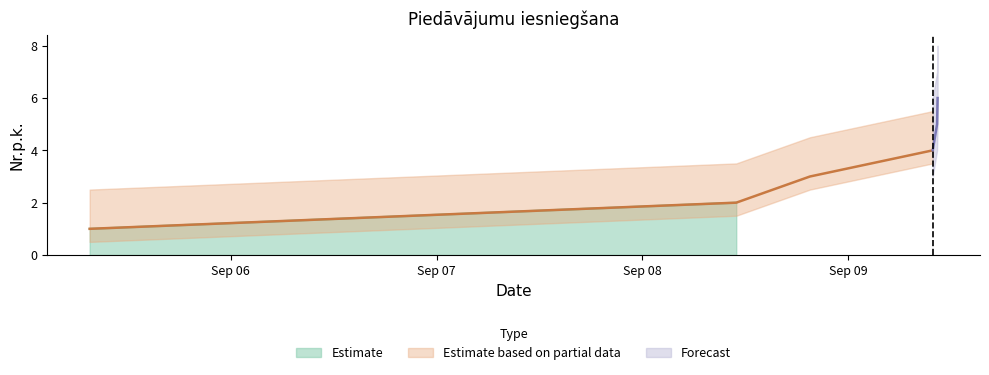

How many lines are shown in the chart?

1